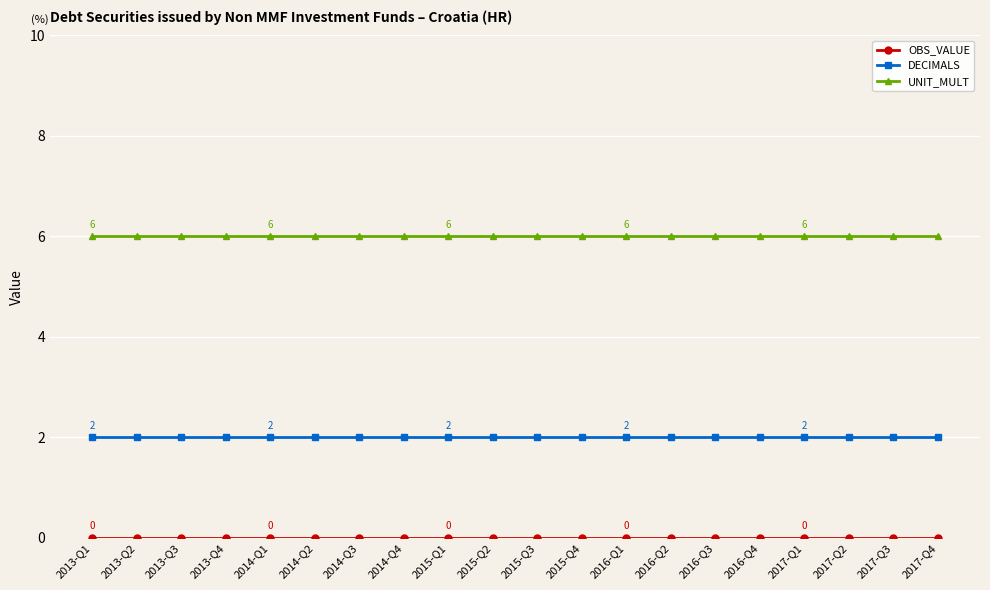

The UNIT_MULT series shows 11 at 2015-Q4. True or false?

False